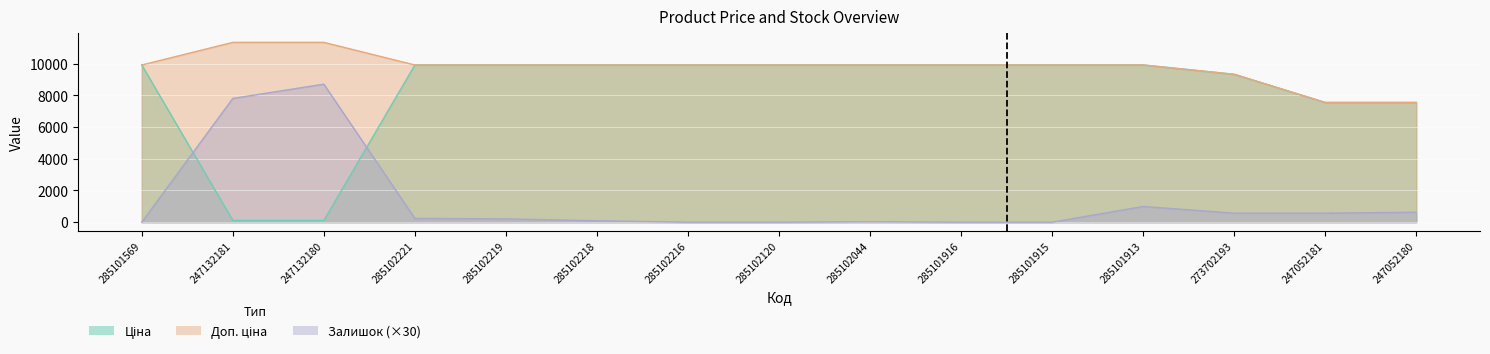

What value does the Доп. ціна series have at 285102120?

9908.5